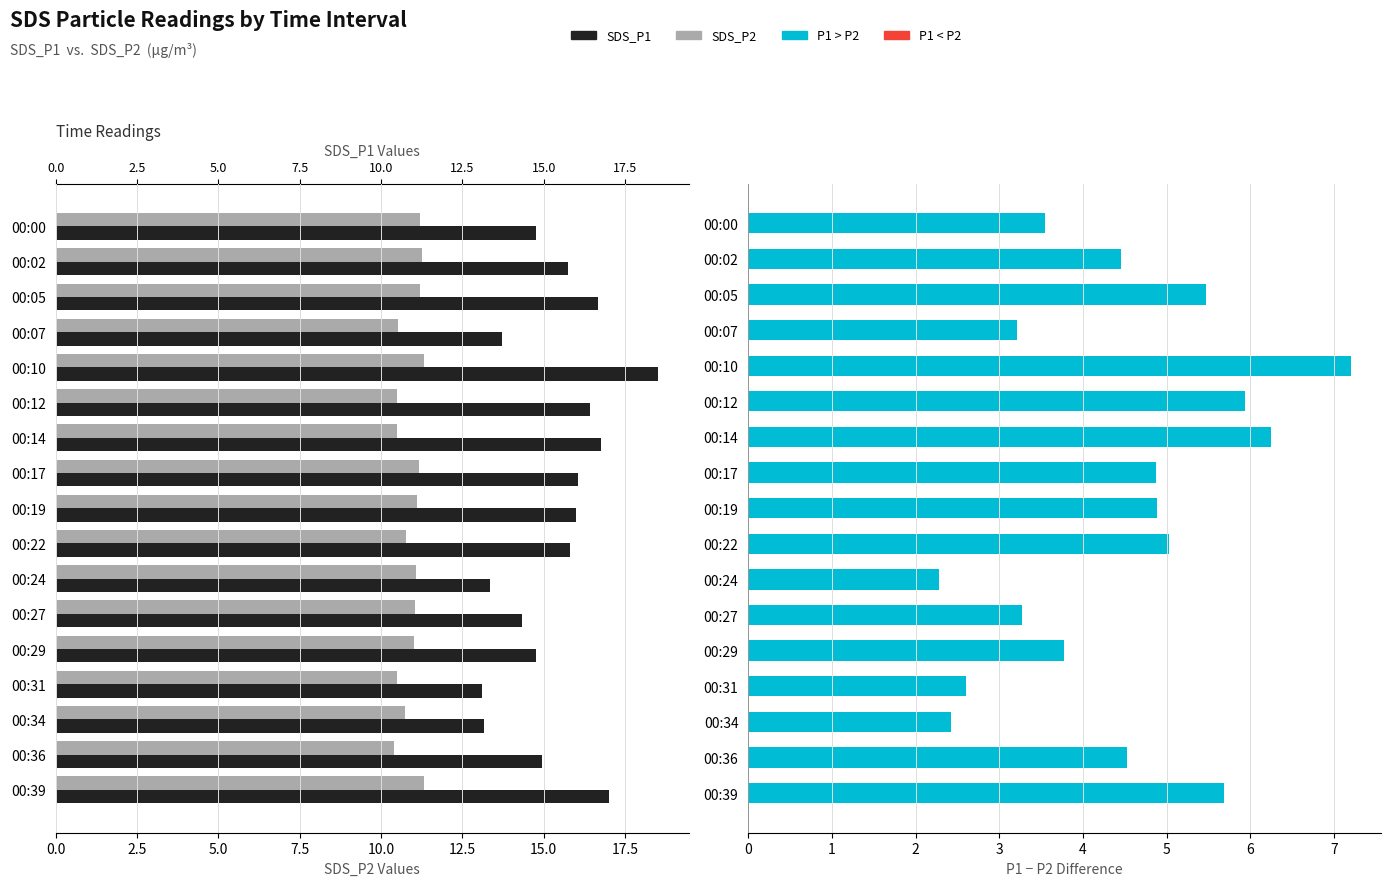

Which series has the largest total across all categories?

SDS_P1